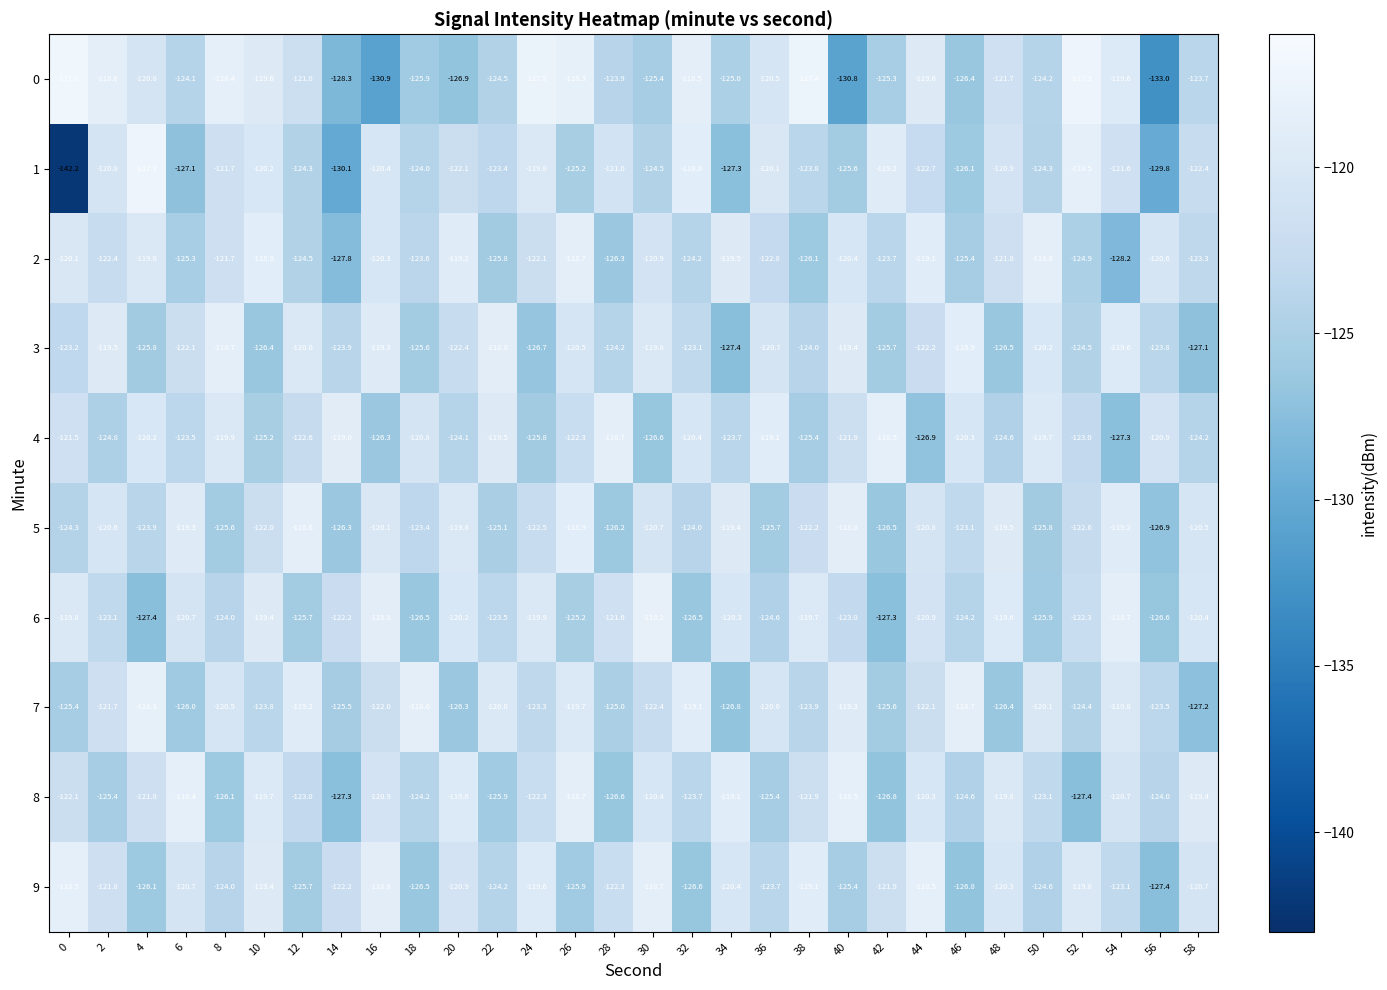

What is the total value across all series at 40?

-1223.1